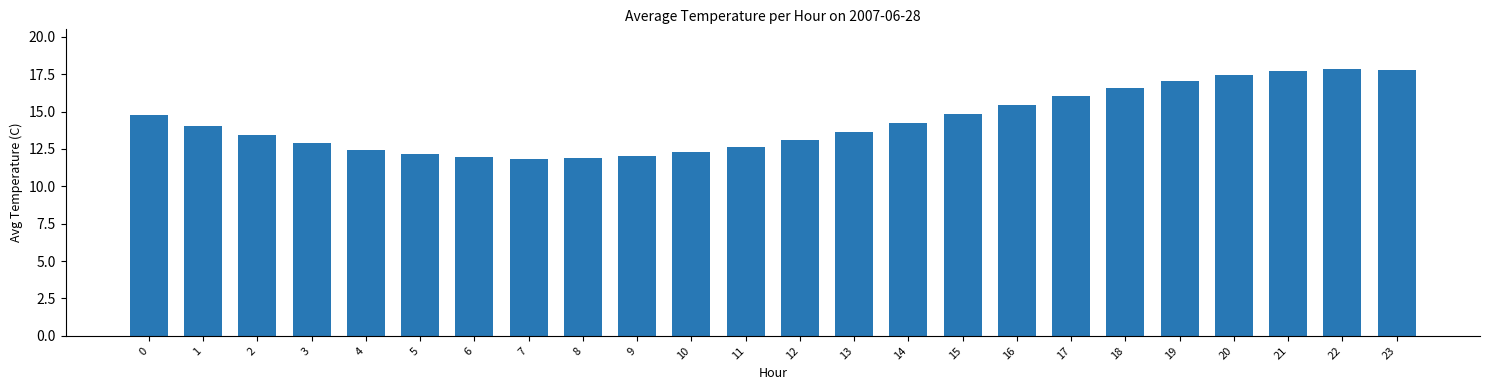

What is the sum of all values?

344.0